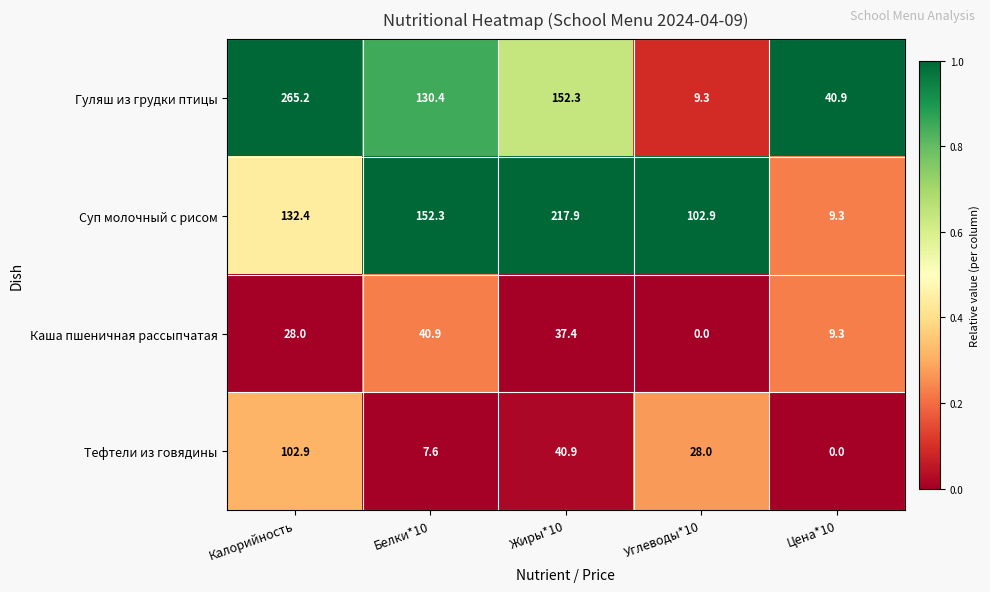

Which category has the highest value across all series?

Калорийность